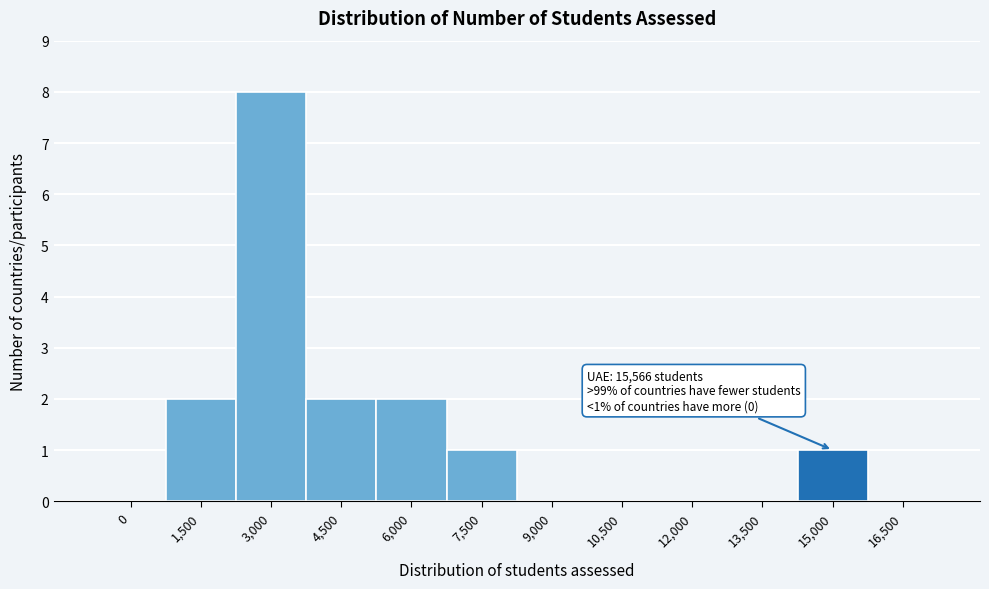

Reading left to right, transcribe all the data shown in this chart.

0=0	1,500=2	3,000=8	4,500=2	6,000=2	7,500=1	9,000=0	10,500=0	12,000=0	13,500=0	15,000=1	16,500=0